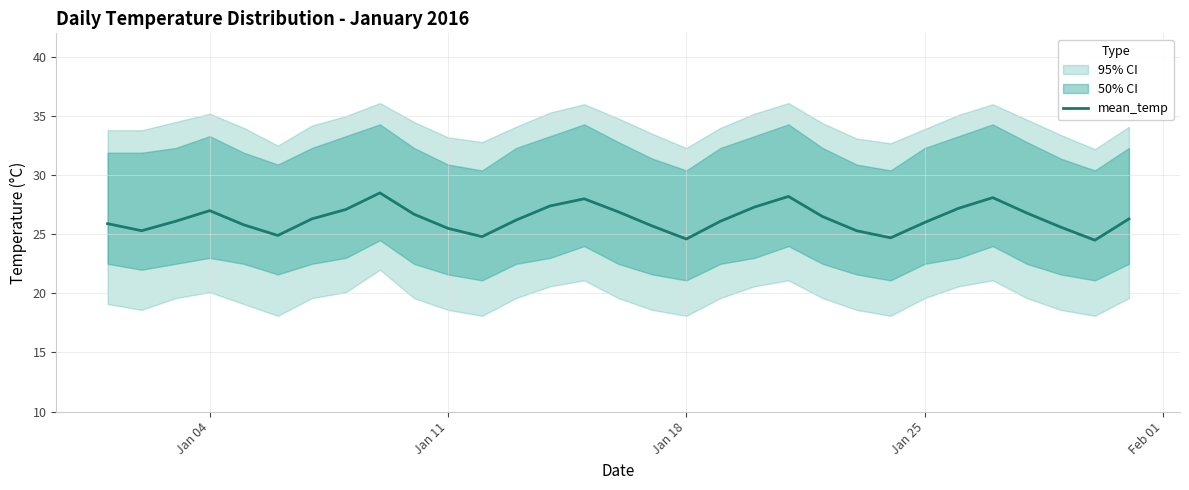

What is the greatest value displayed?

28.5